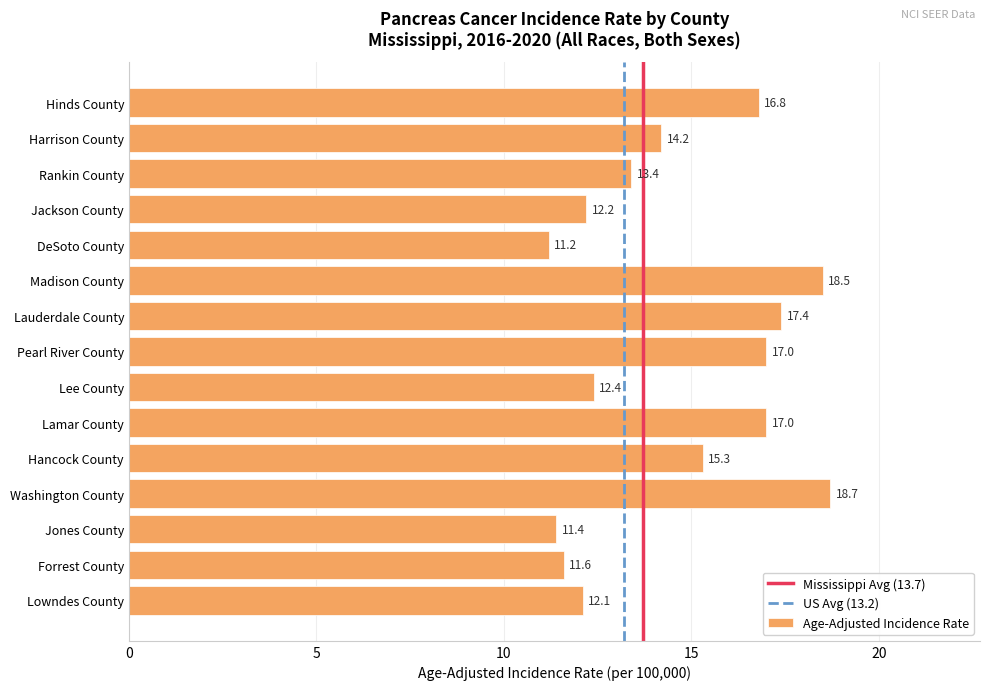

Is it true that the value at Lauderdale County is 17.4?

True